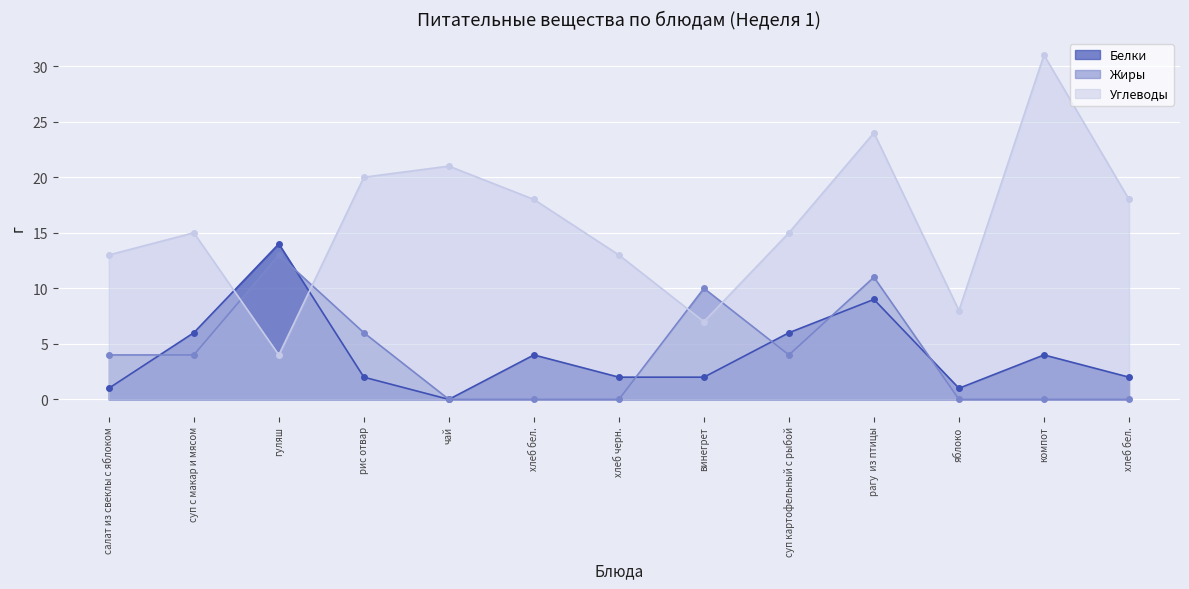

At which label does Жиры reach its peak?

гуляш